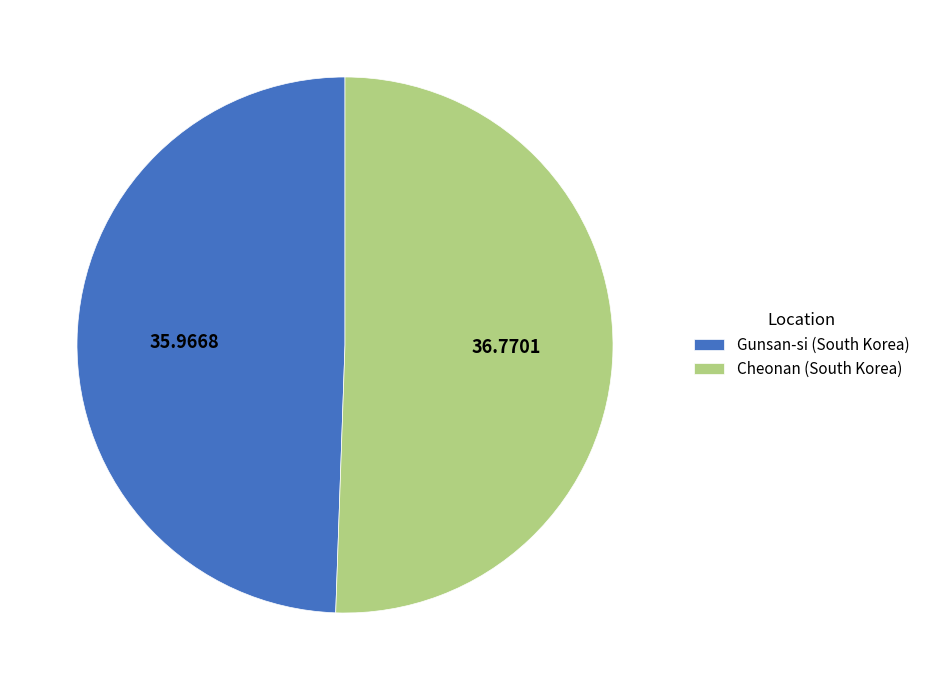

Which has a higher value, Cheonan (South Korea) or Gunsan-si (South Korea)?

Cheonan (South Korea)